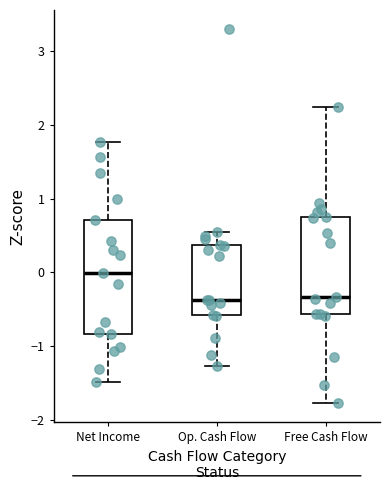

Reading left to right, transcribe this box plot: for each box, give where its median line is, the range the box spans, and where its two whiskers end, as read against the y-axis. The values are not printed on the chart, so give them approximately, as read against the axis.

Net Income: median 0.0, box -0.8 to 0.7, whiskers -1.5 to 1.8
Op. Cash Flow: median -0.4, box -0.6 to 0.4, whiskers -1.3 to 0.6
Free Cash Flow: median -0.3, box -0.6 to 0.7, whiskers -1.8 to 2.2